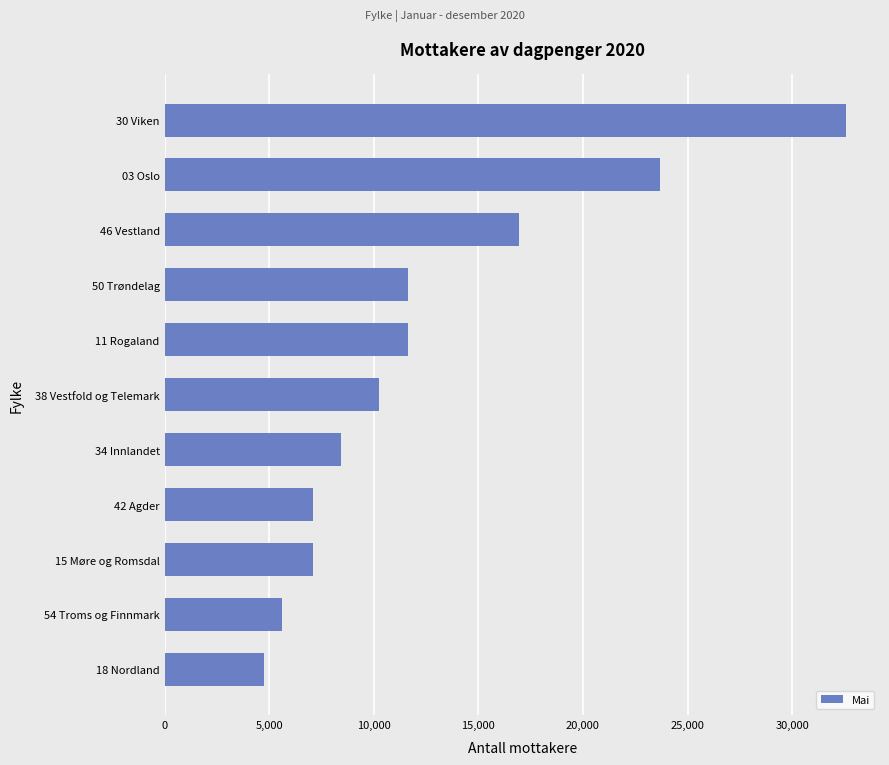

Are the bars horizontal?

Yes